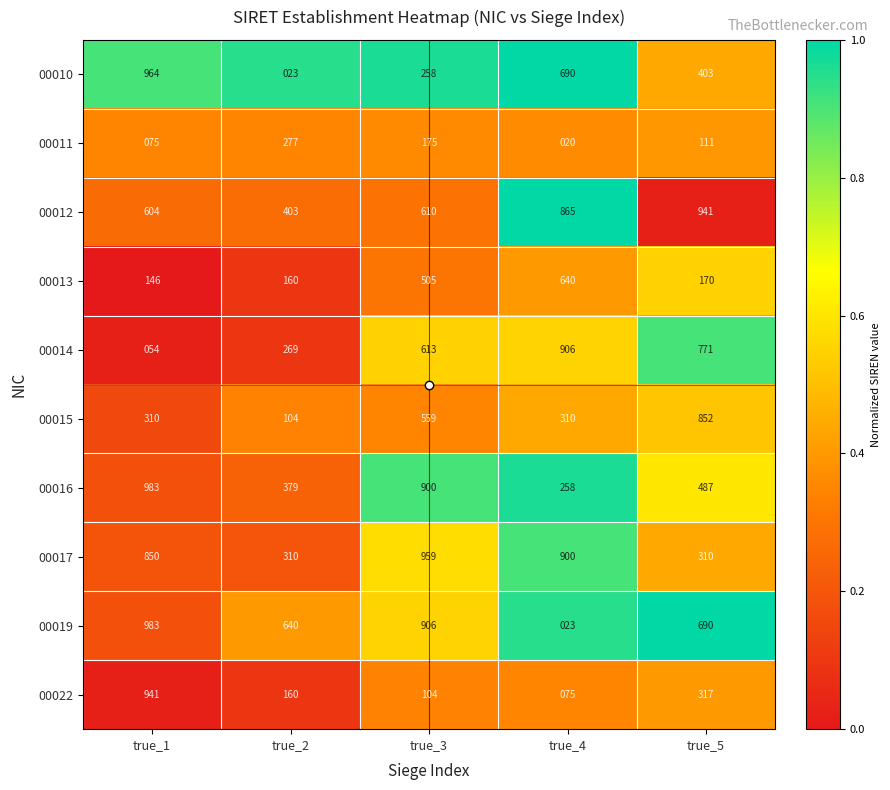

List the labels in order of 00022 value, smallest first.

true_4, true_3, true_2, true_5, true_1